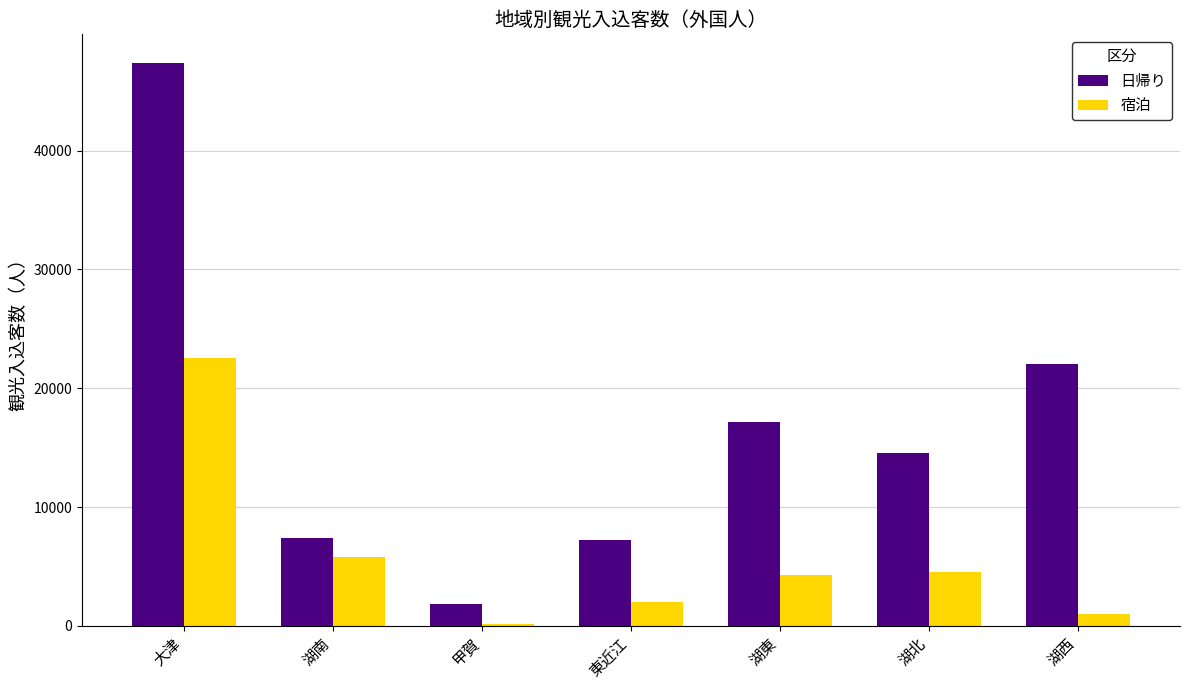

How many groups of bars are there?

7